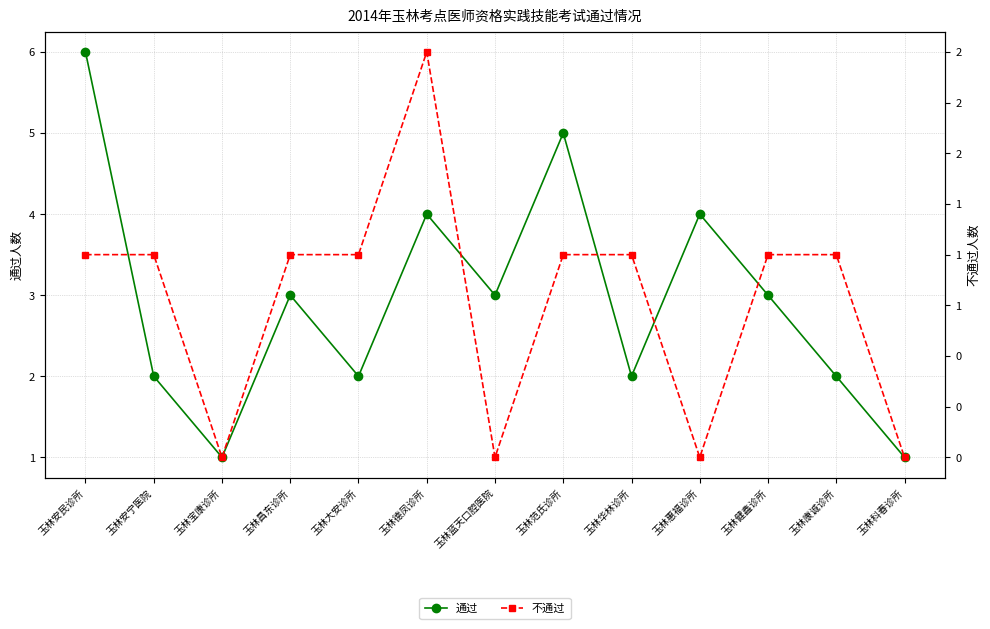

What is the label of the 13th point from the left?

玉林科春诊所